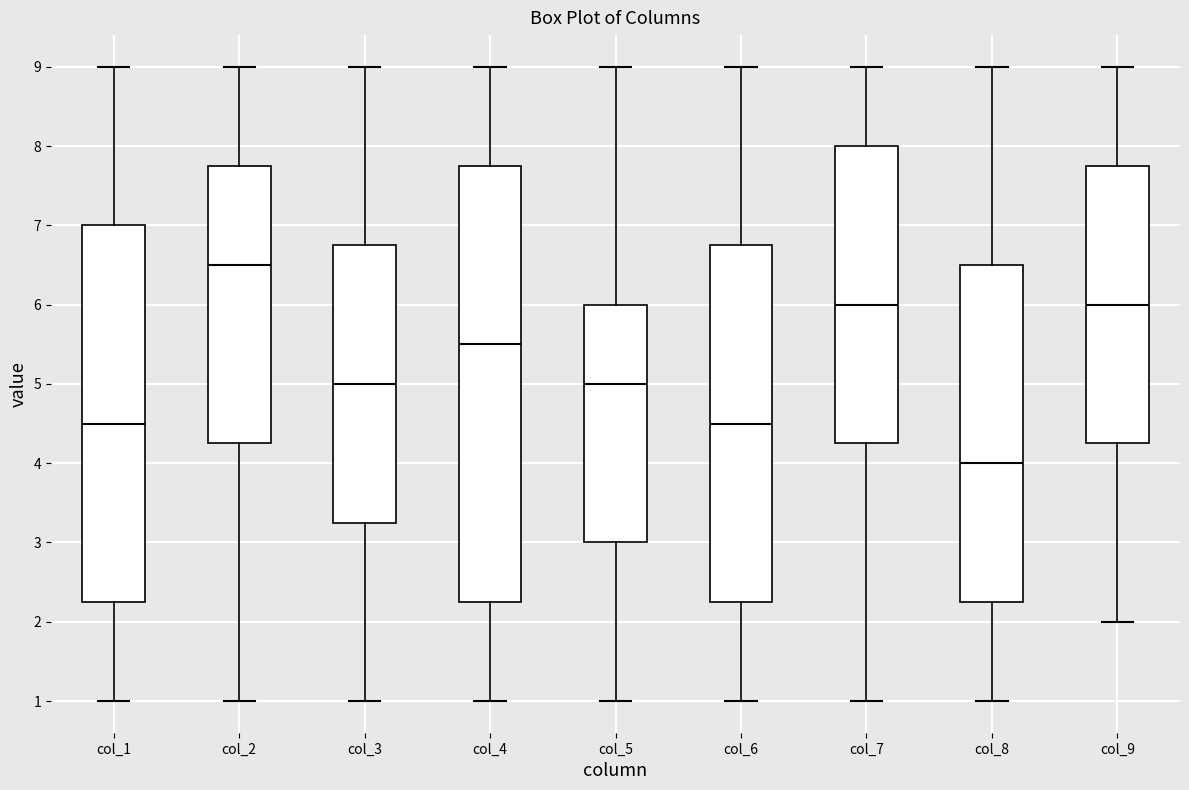

Reading left to right, read every box against the y-axis: the position of its median line, the range the box covers, and the ends of its whiskers. The values are not printed on the chart, so give them approximately, as read against the axis.

col_1: median 4.5, box 2.3 to 7.0, whiskers 1.0 to 9.0
col_2: median 6.5, box 4.3 to 7.8, whiskers 1.0 to 9.0
col_3: median 5.0, box 3.3 to 6.8, whiskers 1.0 to 9.0
col_4: median 5.5, box 2.3 to 7.8, whiskers 1.0 to 9.0
col_5: median 5.0, box 3.0 to 6.0, whiskers 1.0 to 9.0
col_6: median 4.5, box 2.3 to 6.8, whiskers 1.0 to 9.0
col_7: median 6.0, box 4.3 to 8.0, whiskers 1.0 to 9.0
col_8: median 4.0, box 2.3 to 6.5, whiskers 1.0 to 9.0
col_9: median 6.0, box 4.3 to 7.8, whiskers 2.0 to 9.0